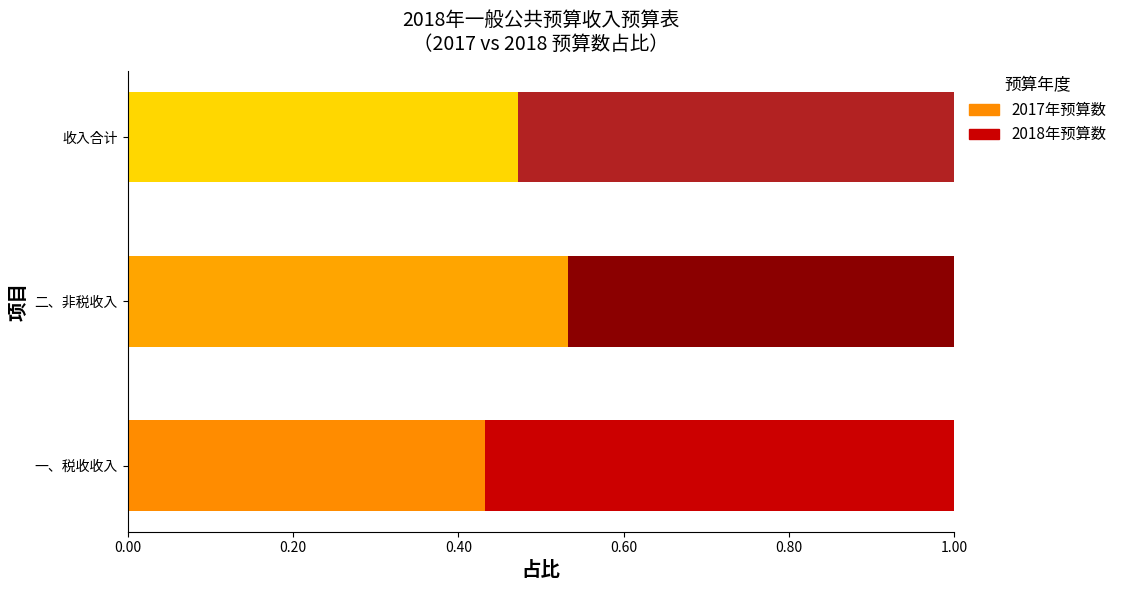

Count the number of categories in the chart.

3